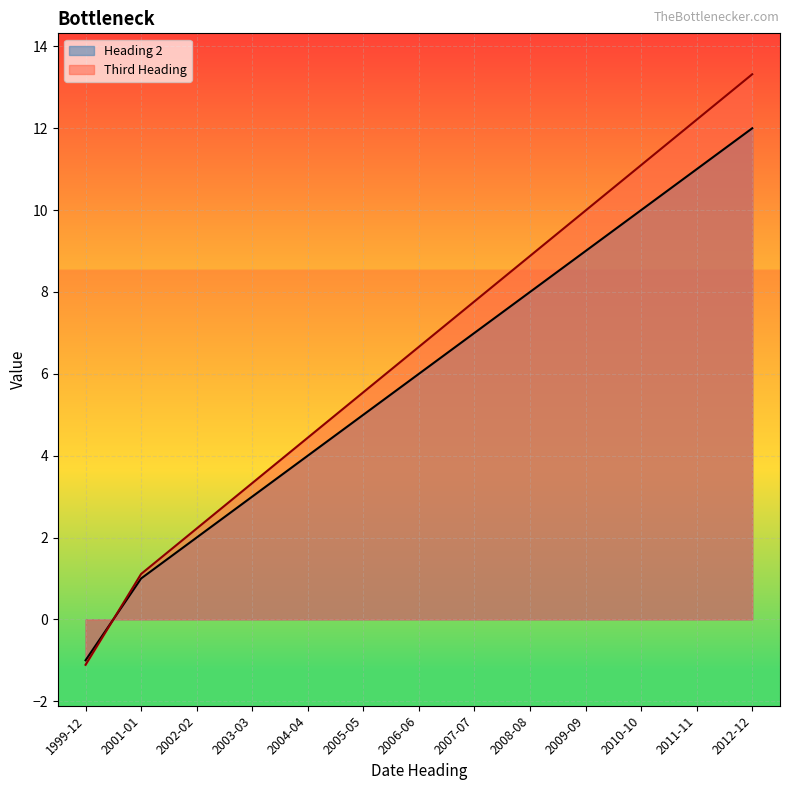

At which category is the sum across all series the highest?

2012-12